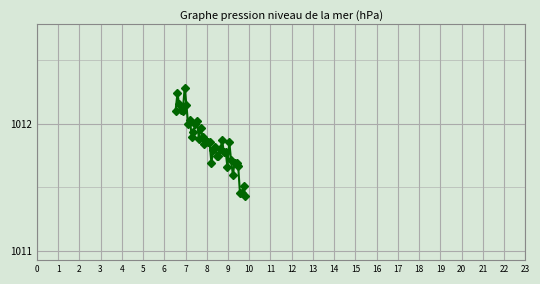

What is the maximum value shown in the chart?

1012.3